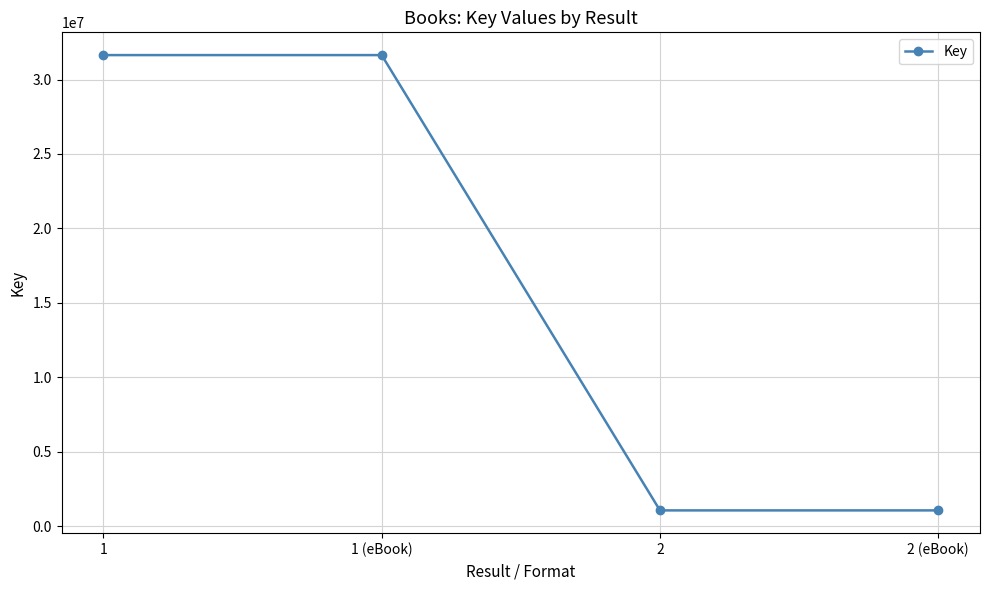

What is the sum of the values at 1 (eBook) and 1?

63285486